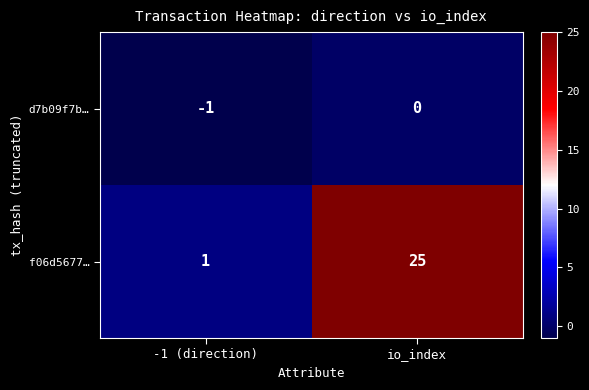

At which label does f06d5677… reach its peak?

io_index